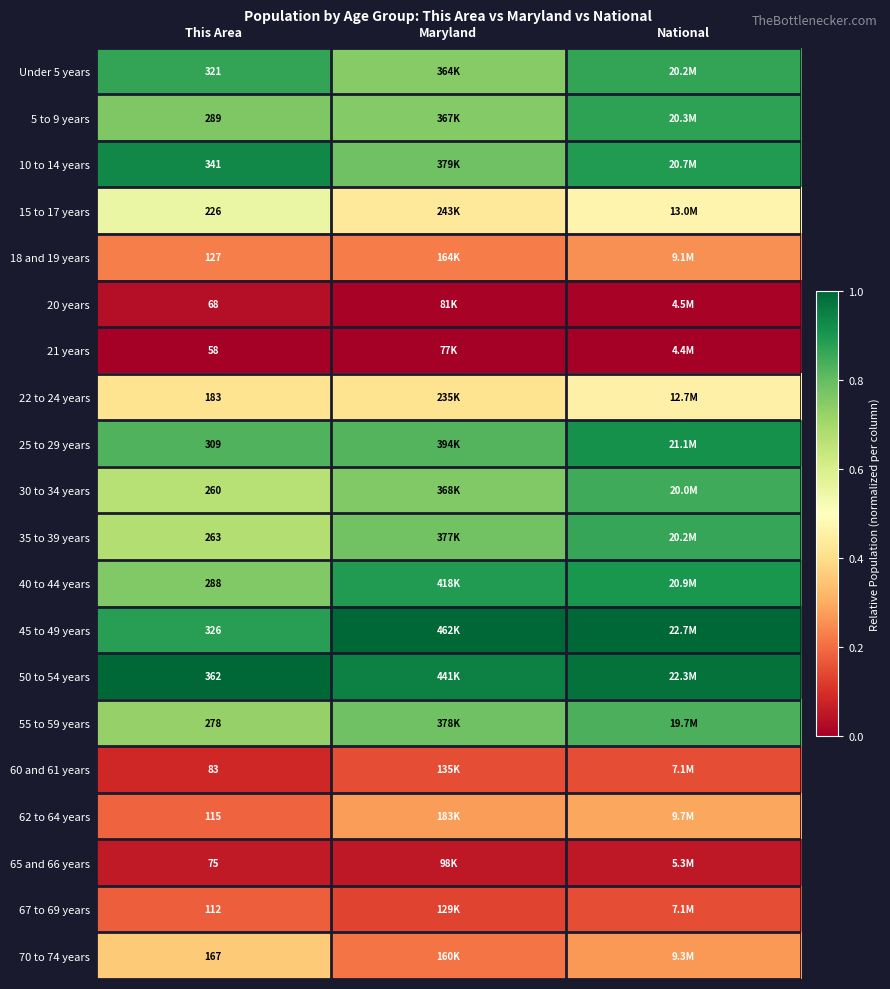

What is the total value across all series at Maryland?

10.2